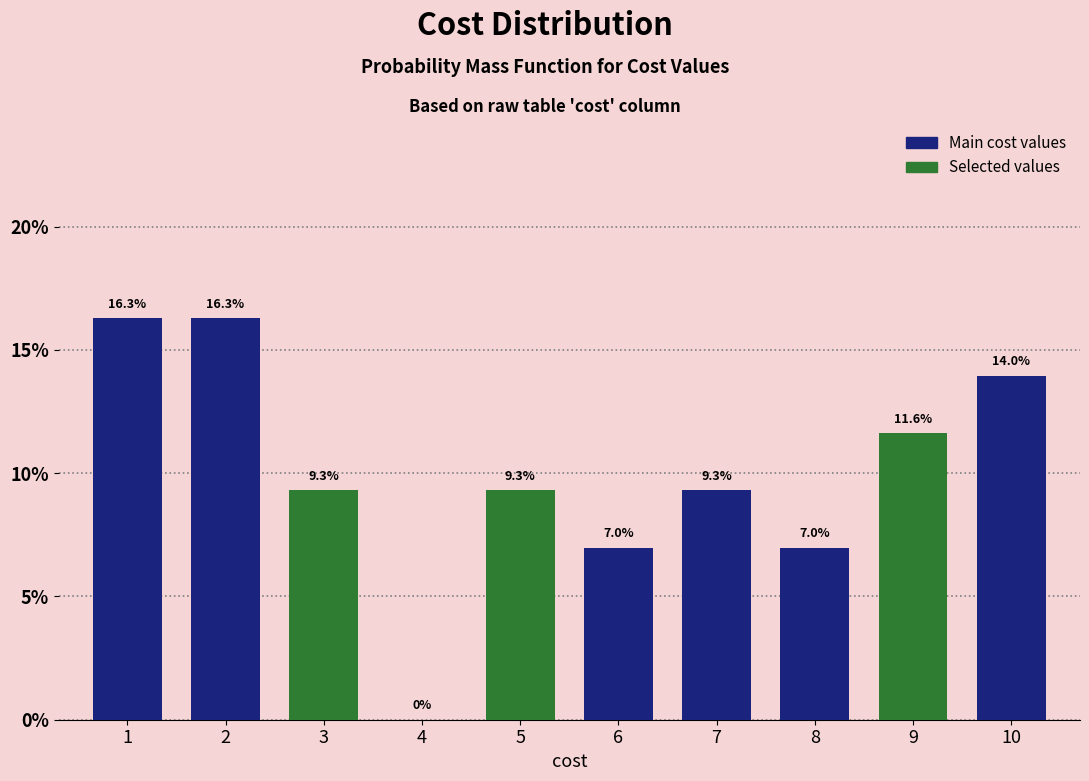

What is the height of the bar covering 0.5 to 1.5 on the x-axis?

16.3